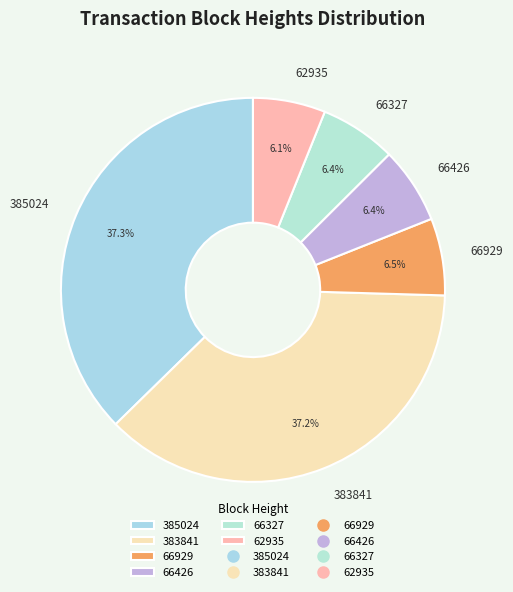

To the nearest percent, what percentage of the pie is 385024?

37%